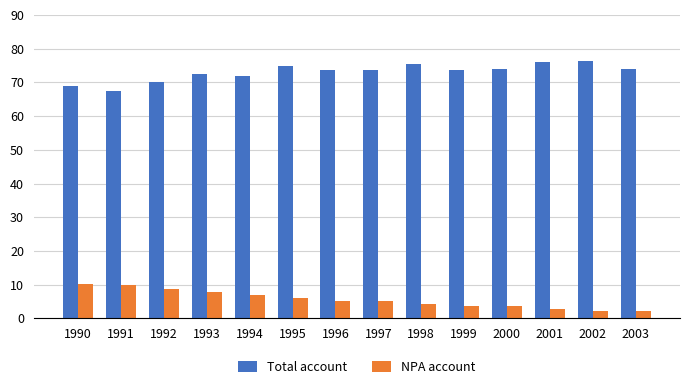

What is the maximum value shown in the chart?

76.3